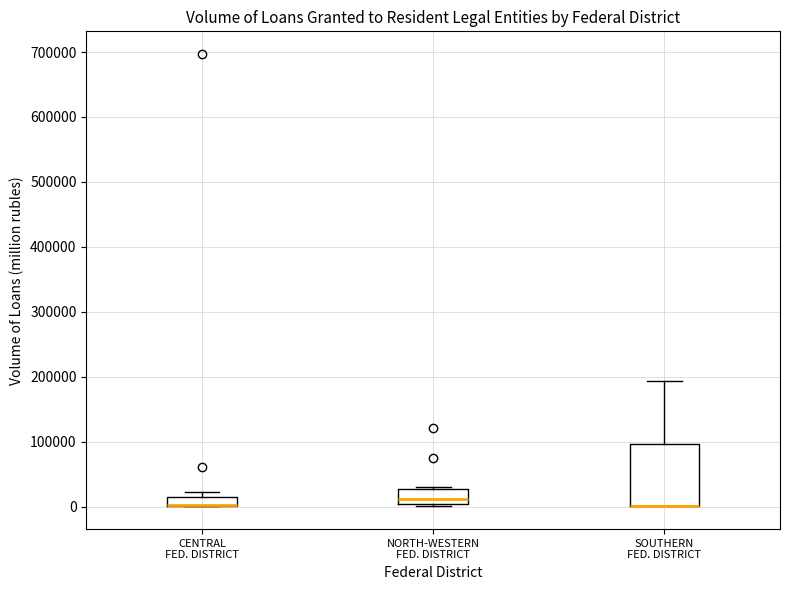

Where does the median line of the box for NORTH-WESTERN FED. DISTRICT sit on the y-axis? The values are not printed on the chart, so give them approximately, as read against the axis.

10000